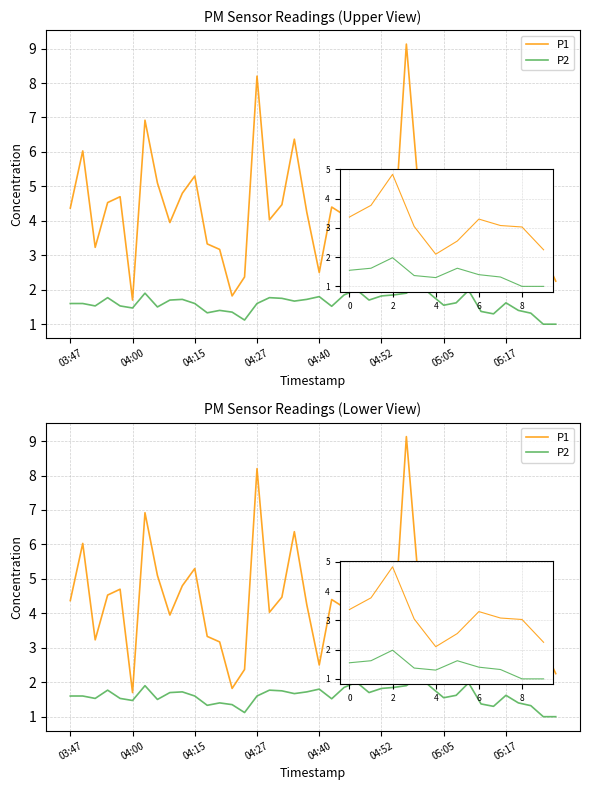

What is the maximum value shown in the chart?

9.1